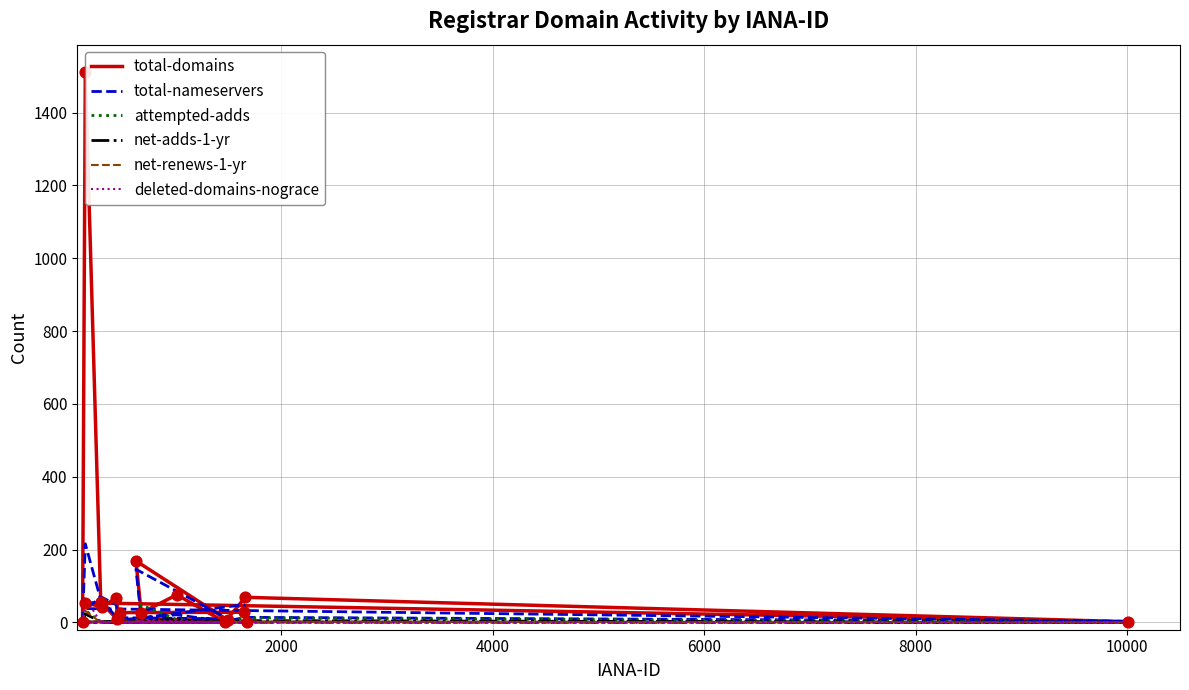

Which series has the largest Y range (max minus min)?

total-domains